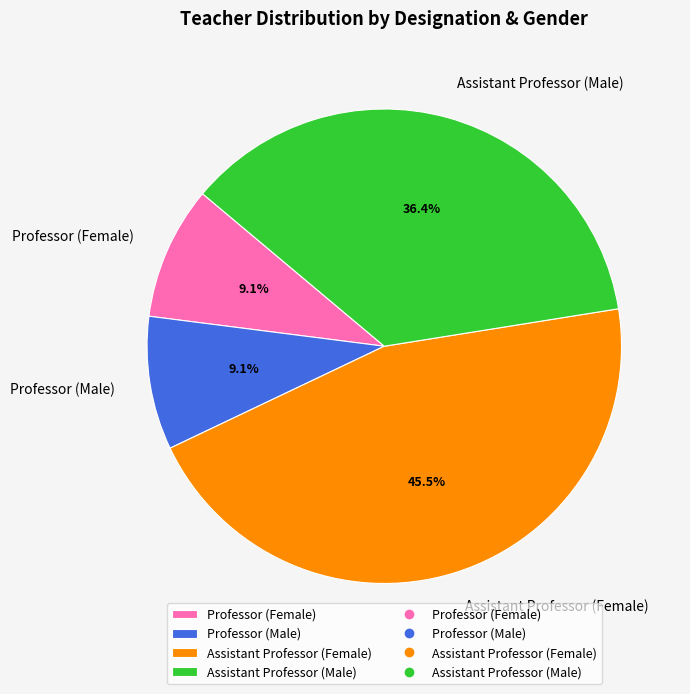

To the nearest percent, what is the difference between the largest and smallest slice percentages?

36%